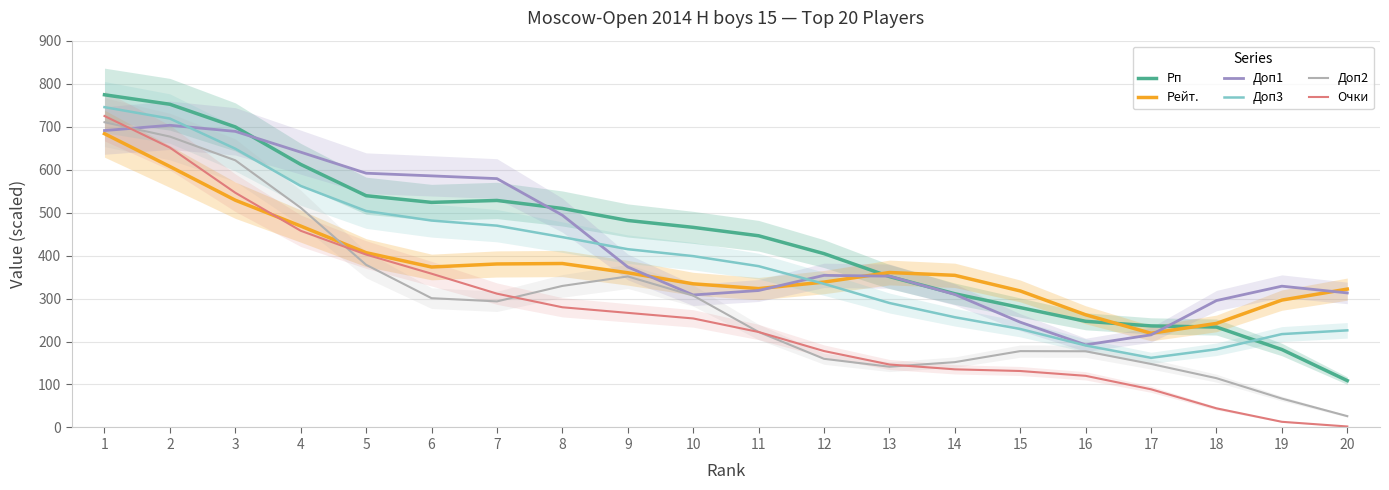

At which category is the sum across all series the highest?

1